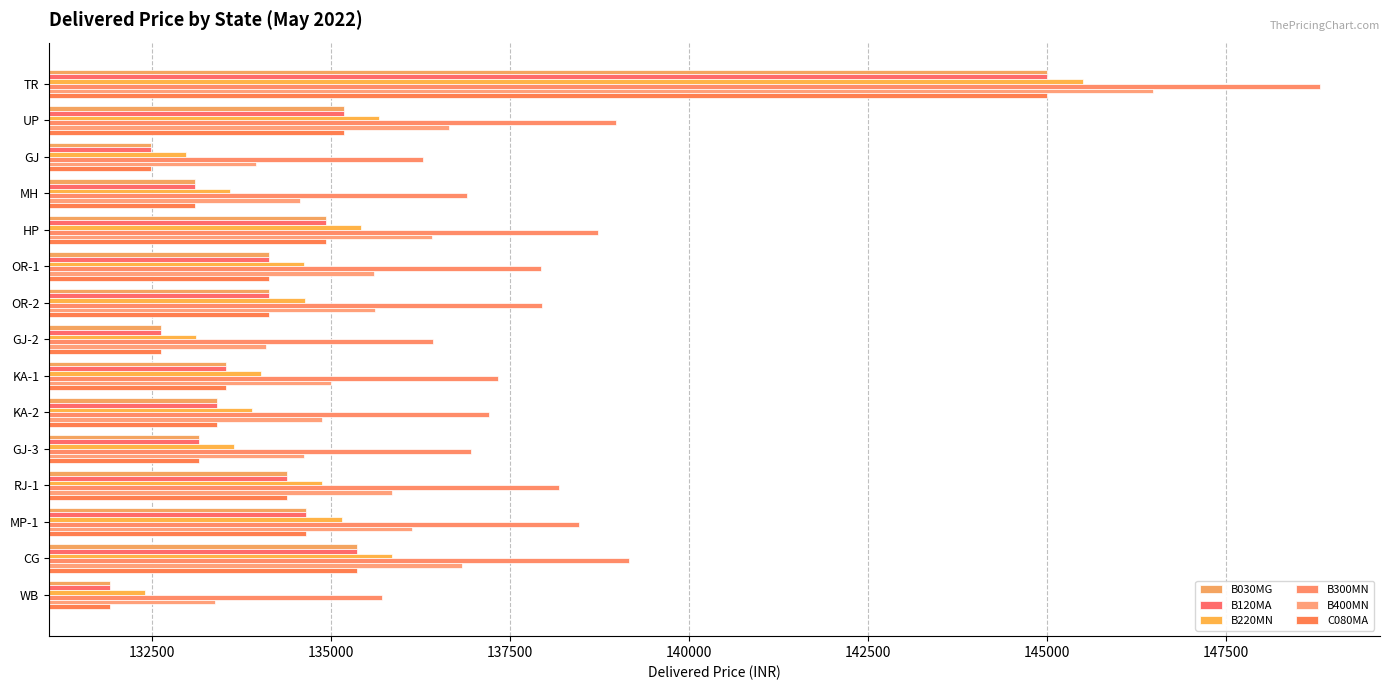

How many categories are shown in the chart?

15